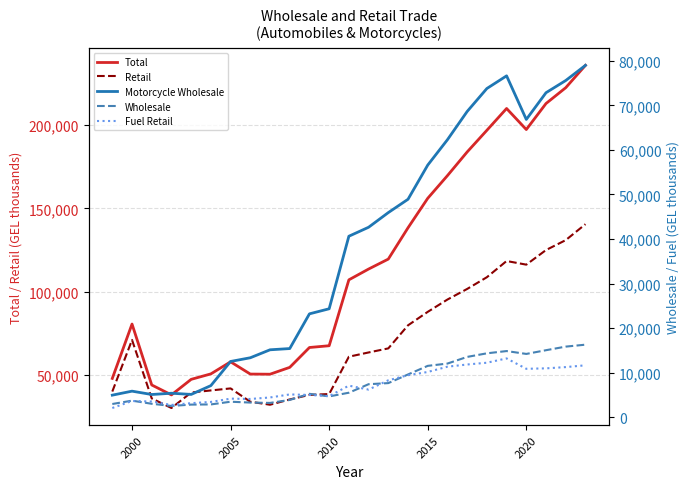

Is the value of Retail at 2015 greater than the value of Total at 2020?

No